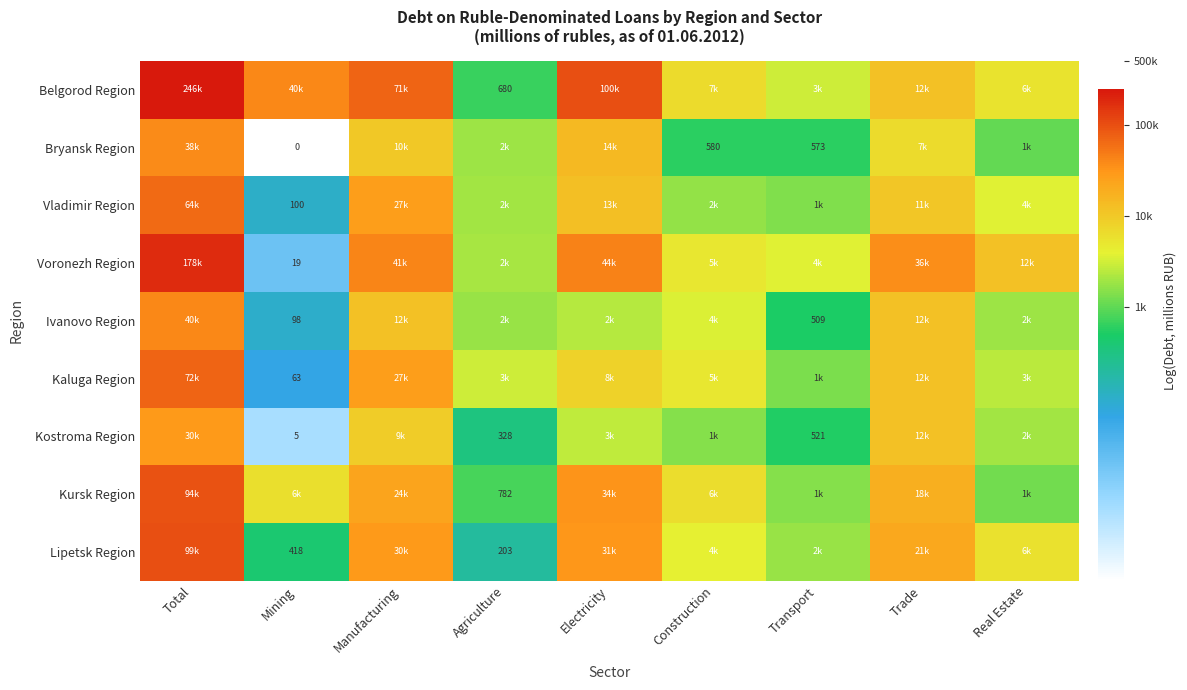

Which has a higher value, Total or Manufacturing?

Total